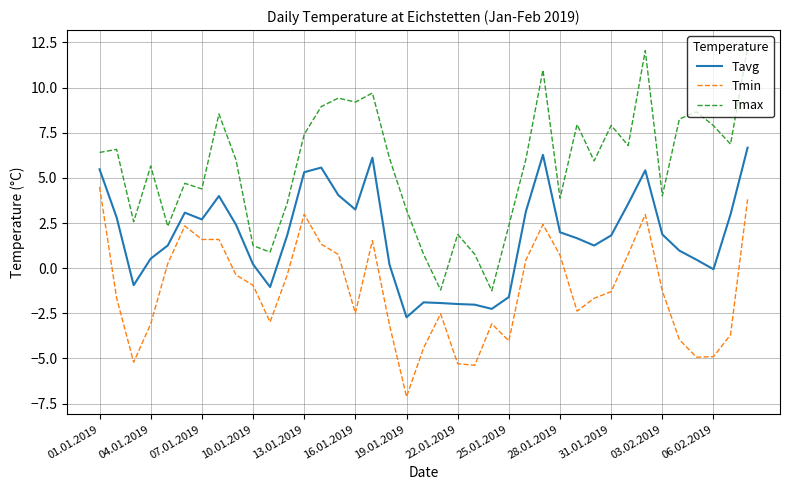

What is the minimum value for Tavg?

-2.7